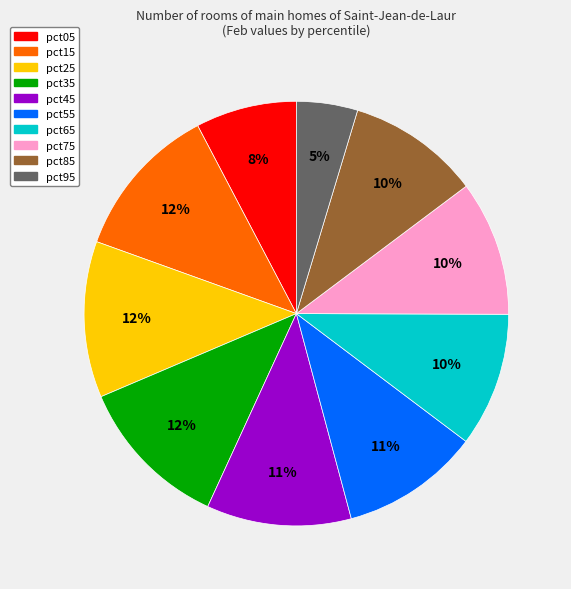

Is the sum of pct25 and pct55 greater than half?

No